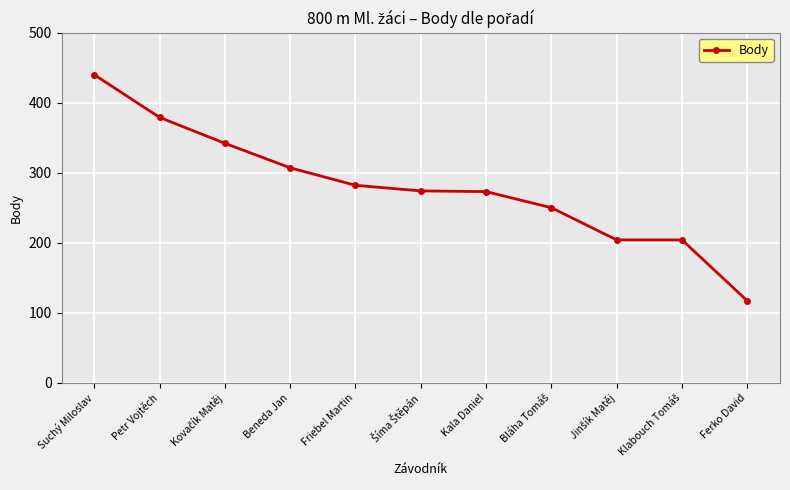

How many distinct data groups are displayed?

1